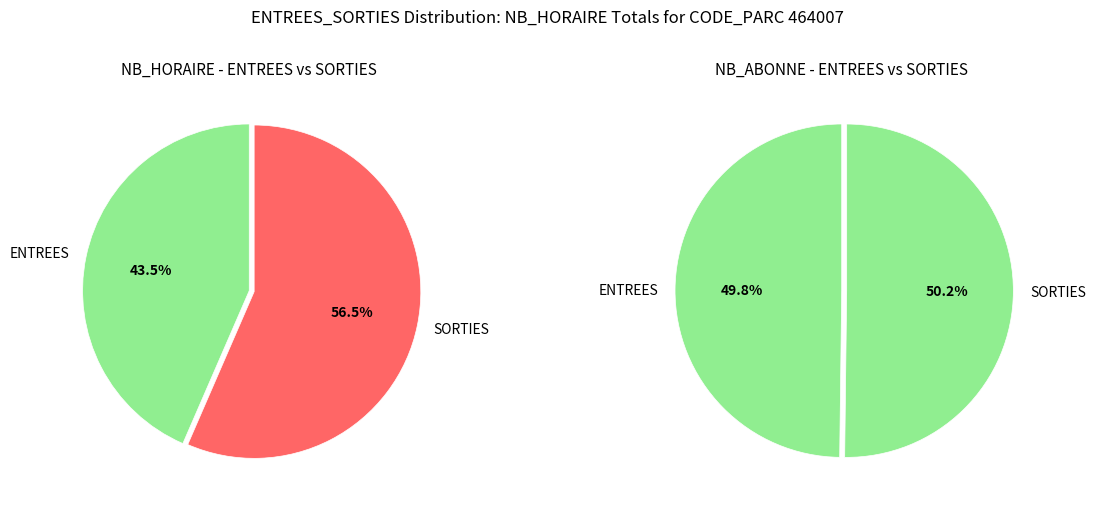

The 5 slice represents 9% of the pie. True or false?

False